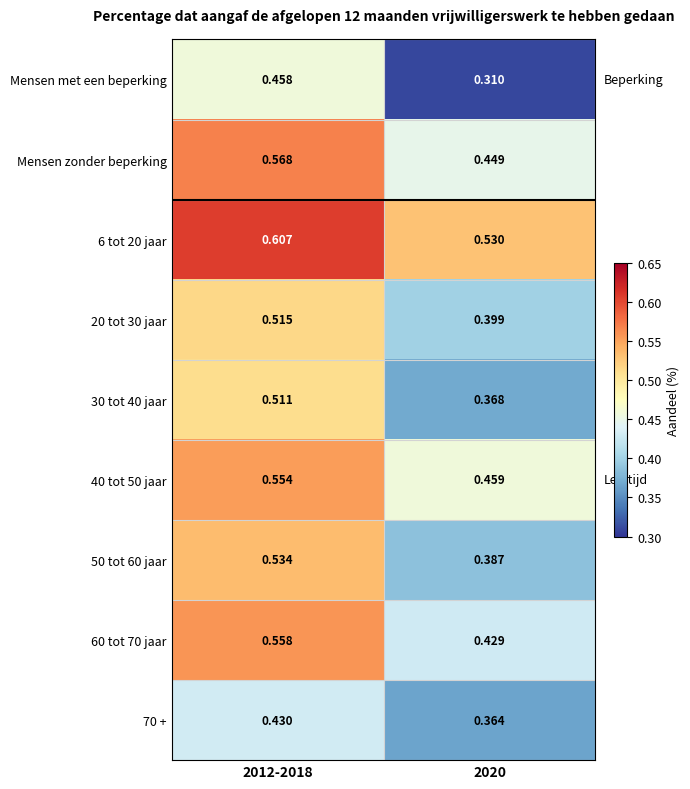

List the series in order of their peak value, lowest first.

70 +, Mensen met een beperking, 30 tot 40 jaar, 20 tot 30 jaar, 50 tot 60 jaar, 40 tot 50 jaar, 60 tot 70 jaar, Mensen zonder beperking, 6 tot 20 jaar